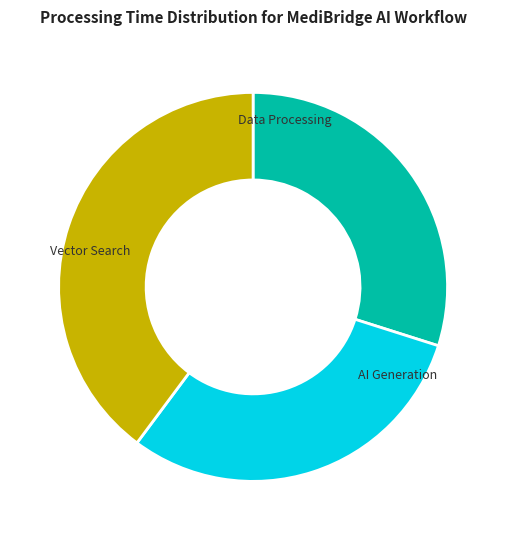

Is the sum of 2914 and 3606 greater than half?

Yes